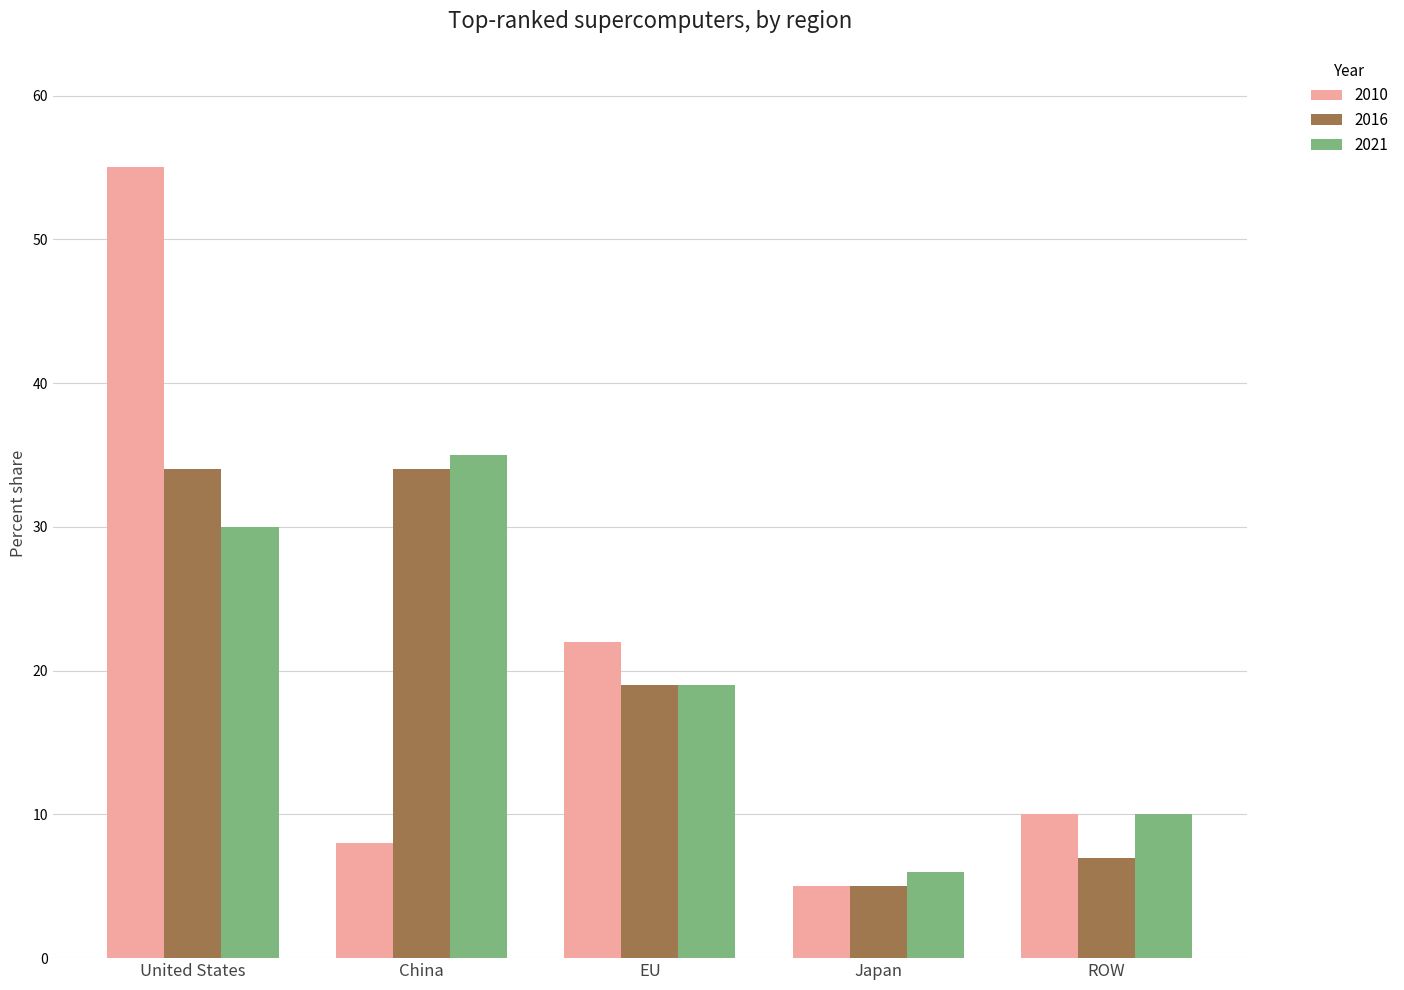

What is the difference between the highest and lowest values at ROW?

3